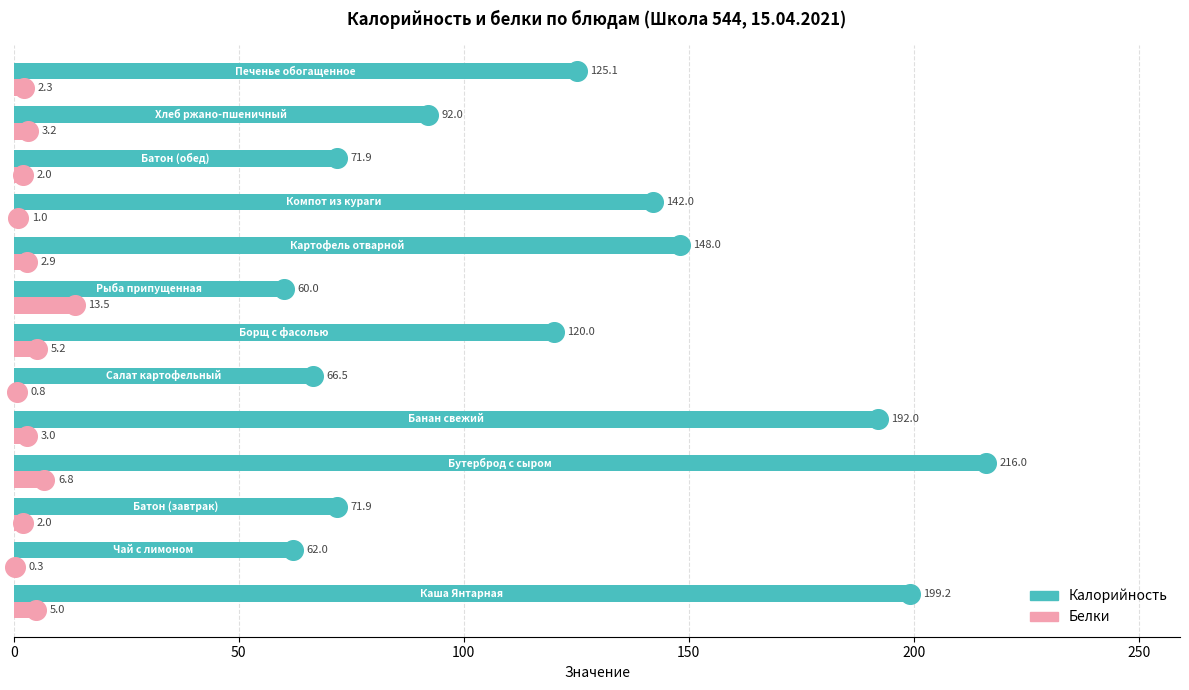

Which series reaches the maximum Y coordinate?

Калорийность